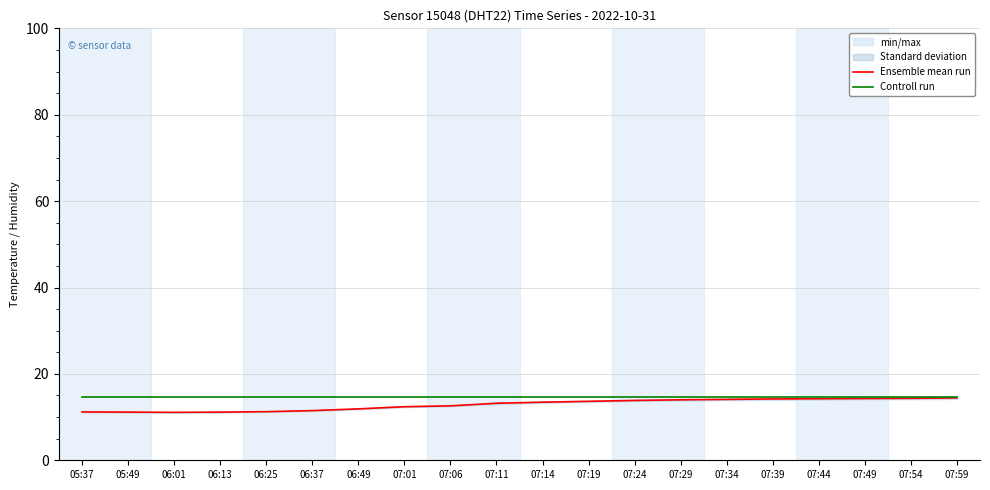

What is the label of the 20th point from the right?

05:37